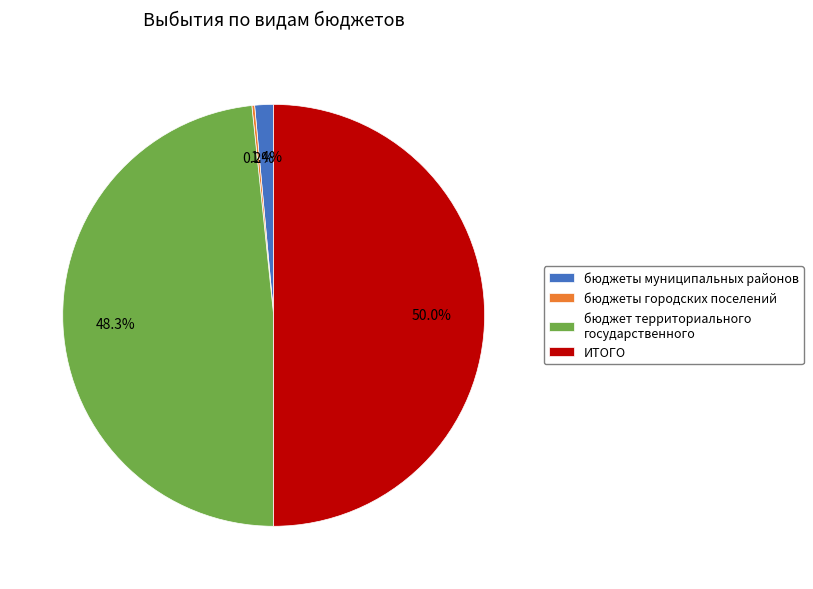

What is the largest slice in the pie chart?

ИТОГО